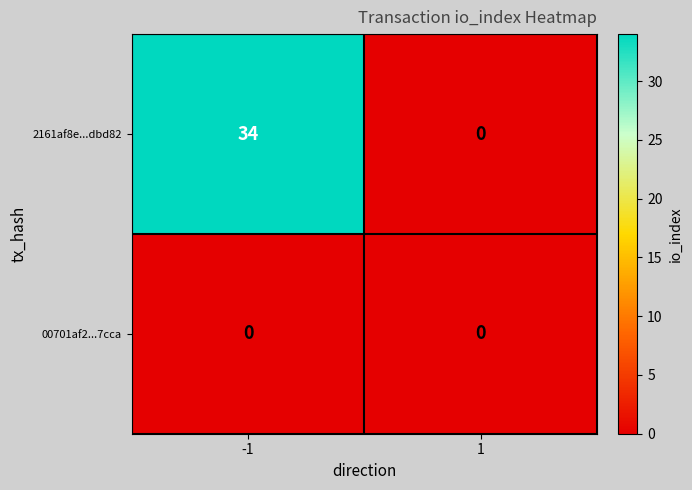

Which series changed the most between -1 and 1?

2161af8e...dbd82